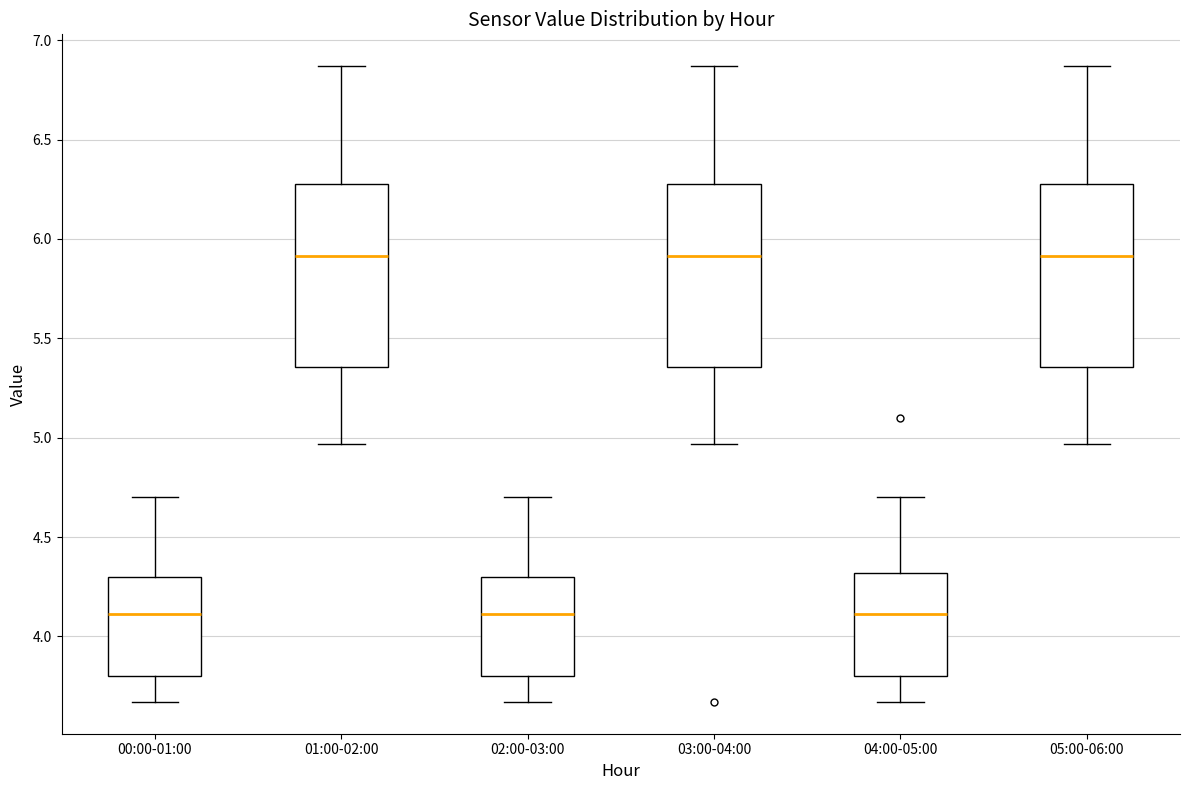

Where is the lower edge of the box for 02:00-03:00 on the y-axis? The values are not printed on the chart, so give them approximately, as read against the axis.

3.80